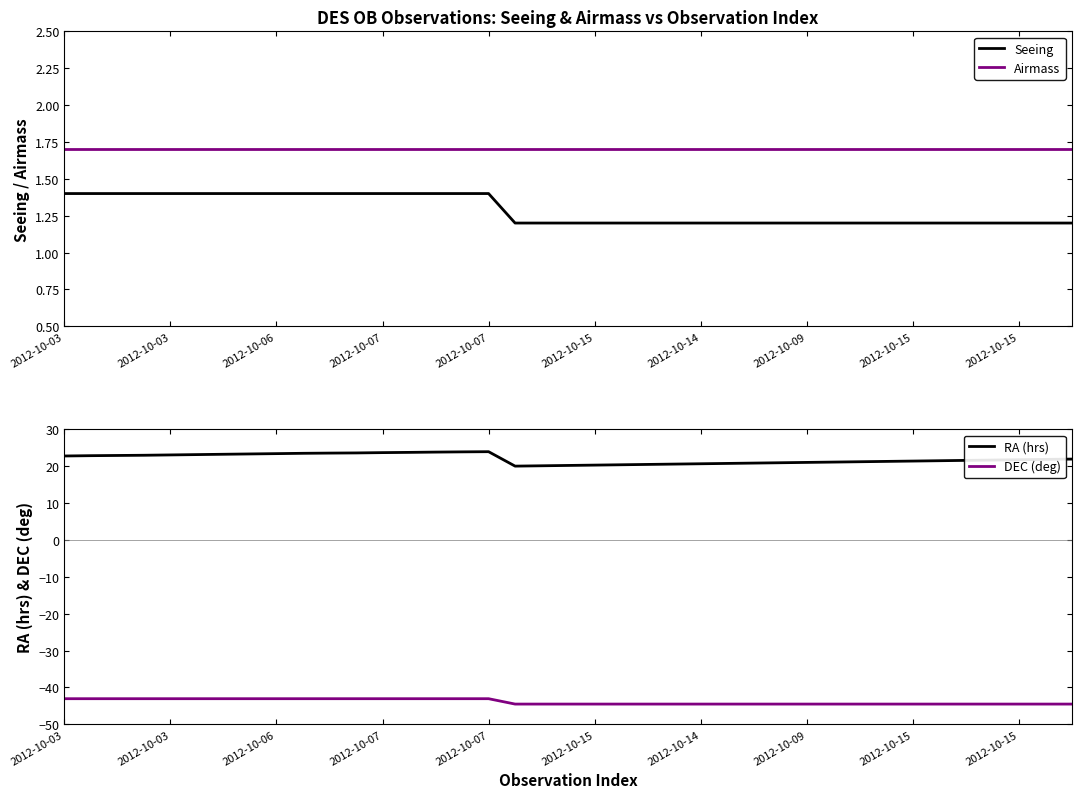

The value of Airmass at 22 is 1.7. True or false?

True